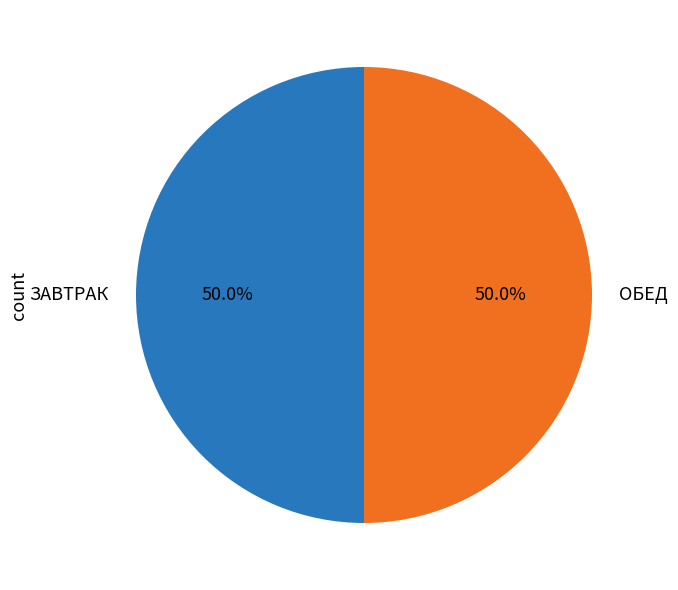

Combined, what portion of the pie is ОБЕД and ЗАВТРАК?

100.0%